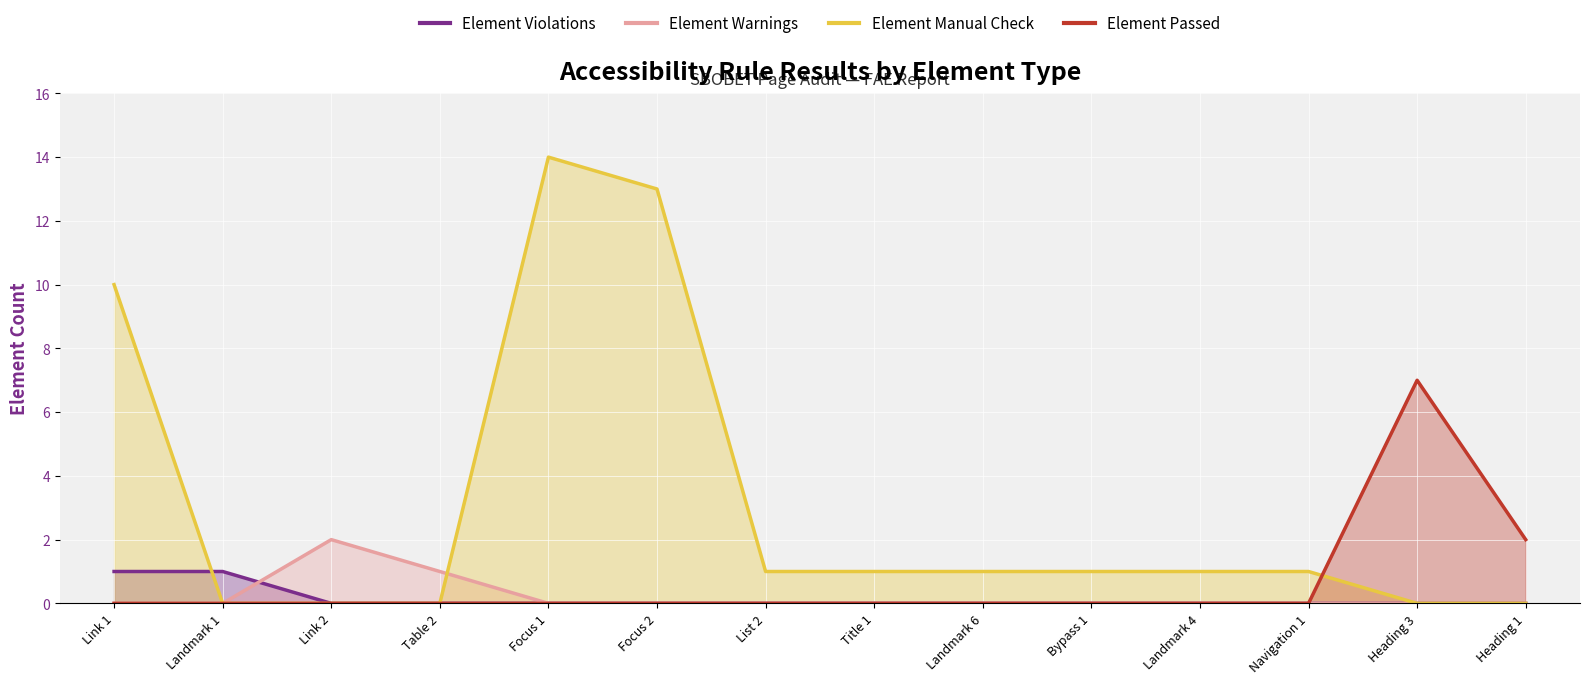

How many values in Element Manual Check are above zero?

9